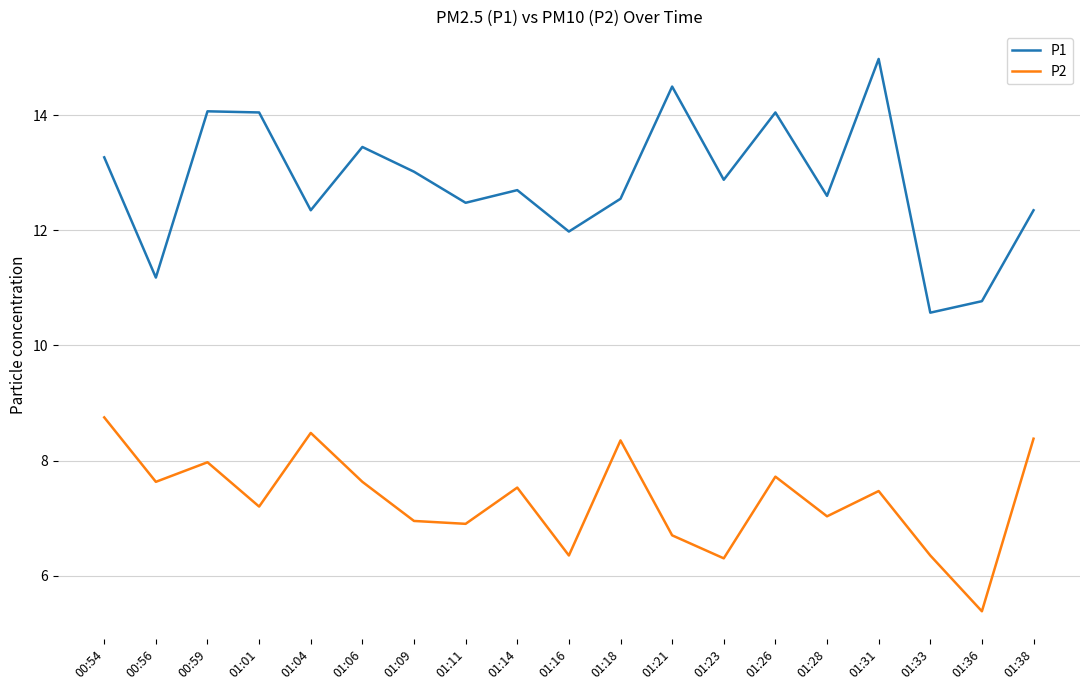

What position from the right is 01:36?

2